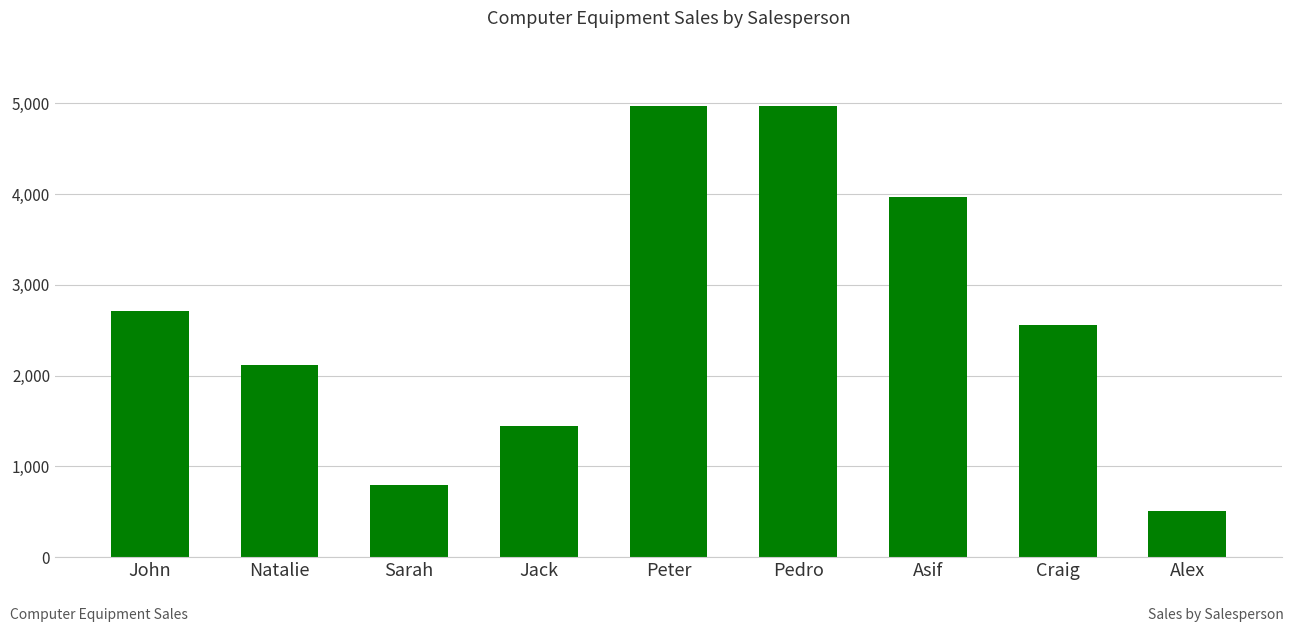

What is the ratio of the value at Peter to the value at Jack?

3.4